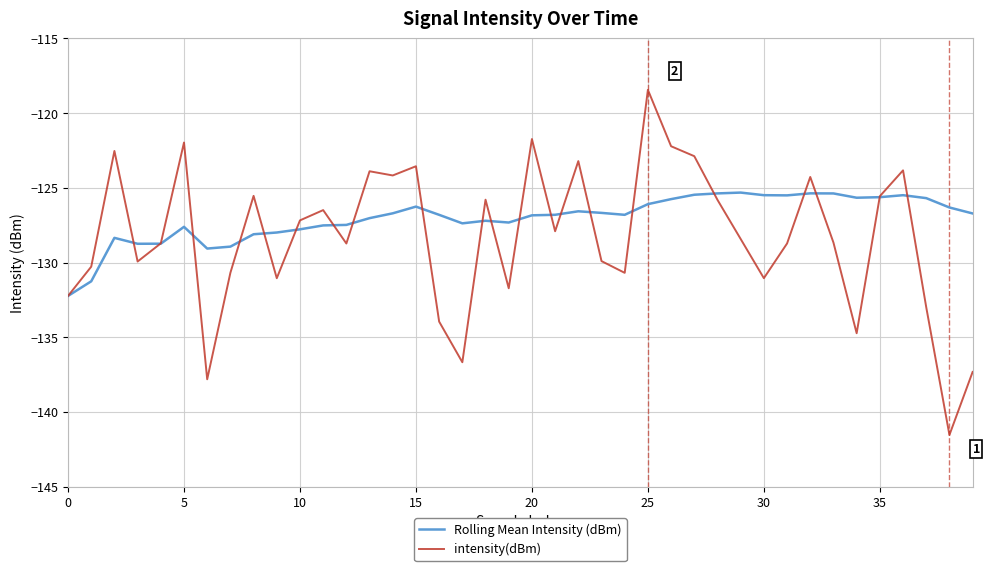

What is the maximum value for intensity(dBm)?

-118.4